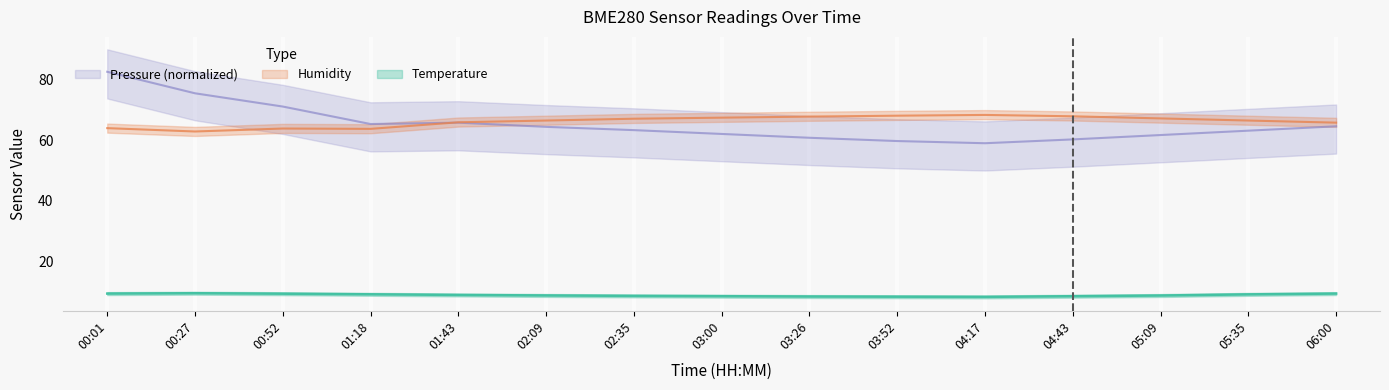

Between which two adjacent categories do Humidity and Pressure_scaled first intersect?

01:18 and 01:43